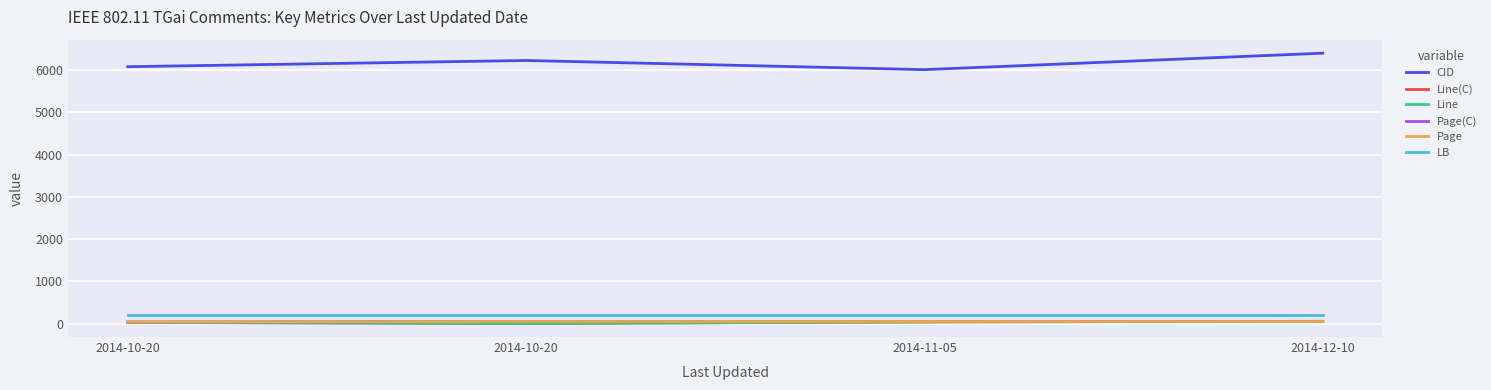

What is the maximum value for Line(C)?

53